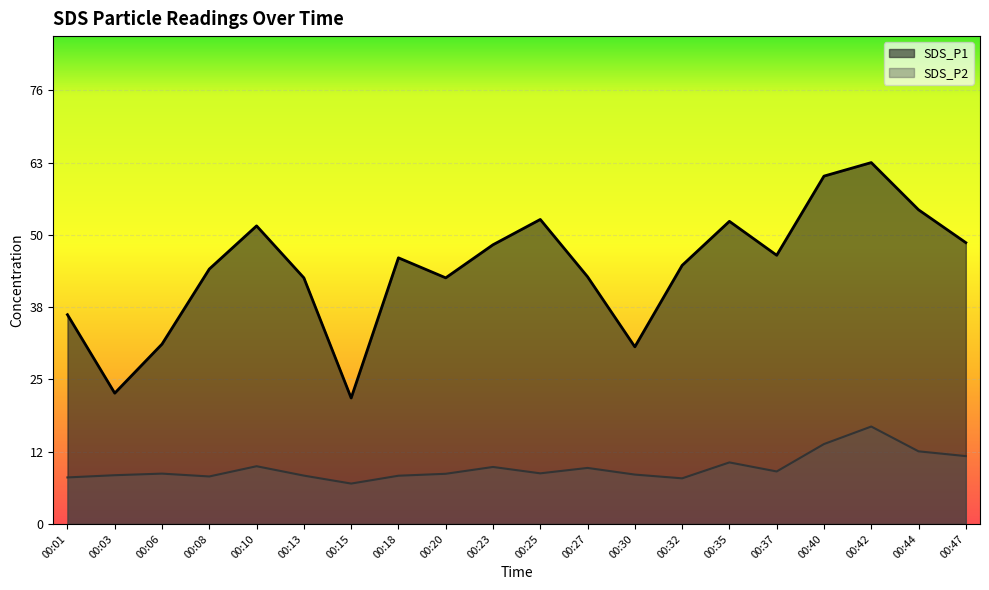

What is the sum of all SDS_P2 values?

198.4